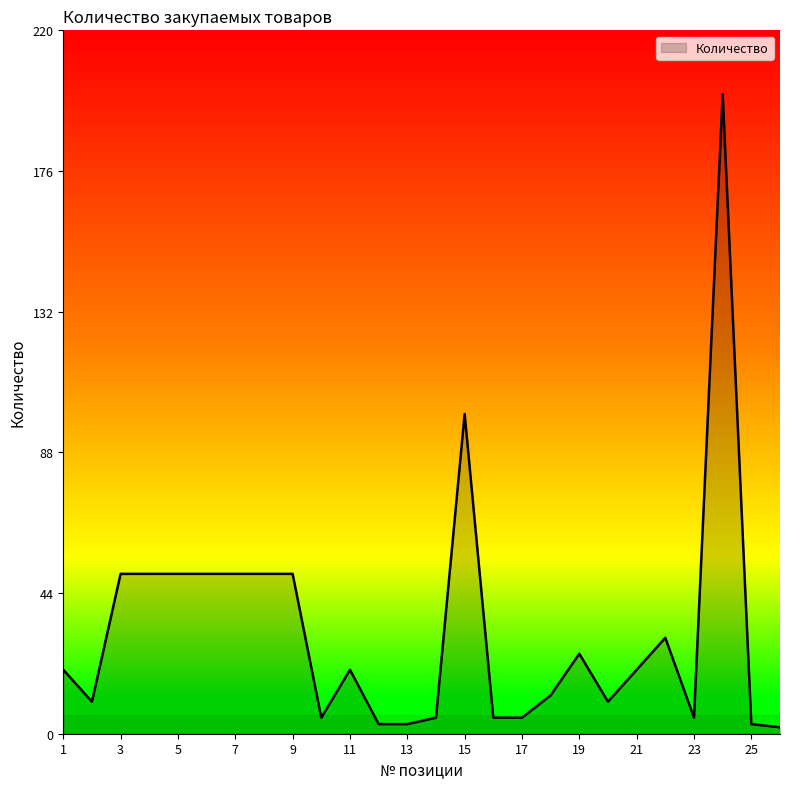

What is the difference between the maximum and minimum values?

198